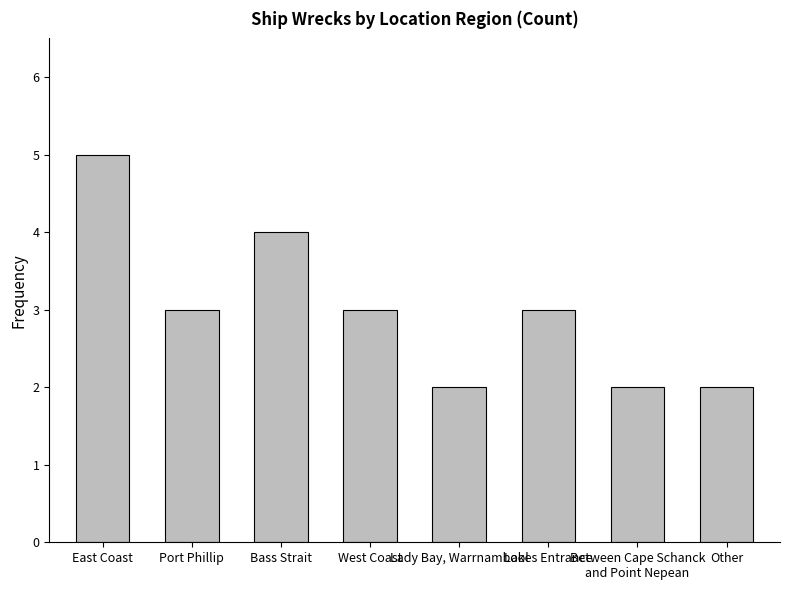

What is the approximate value at East Coast?

5